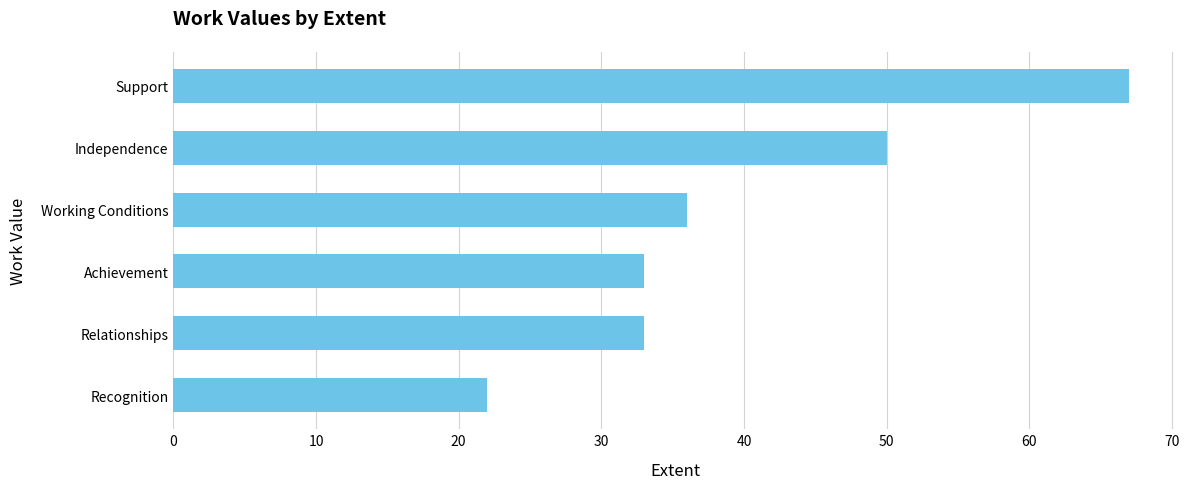

How many data points are less than 36?

3